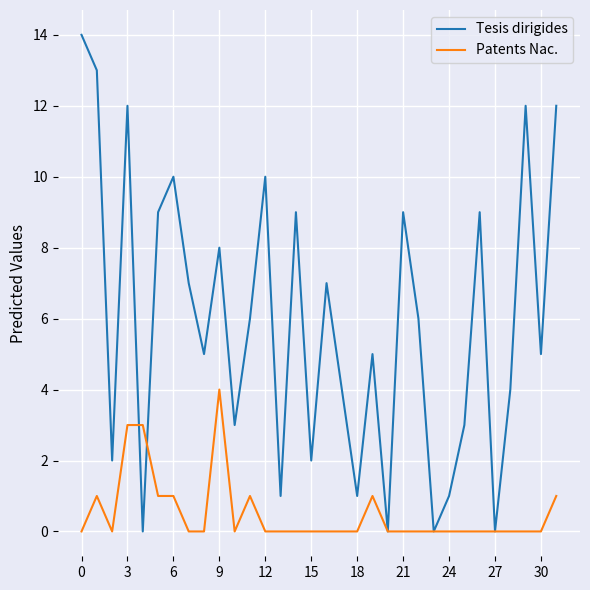

Which series has the widest spread of values?

Tesis dirigides